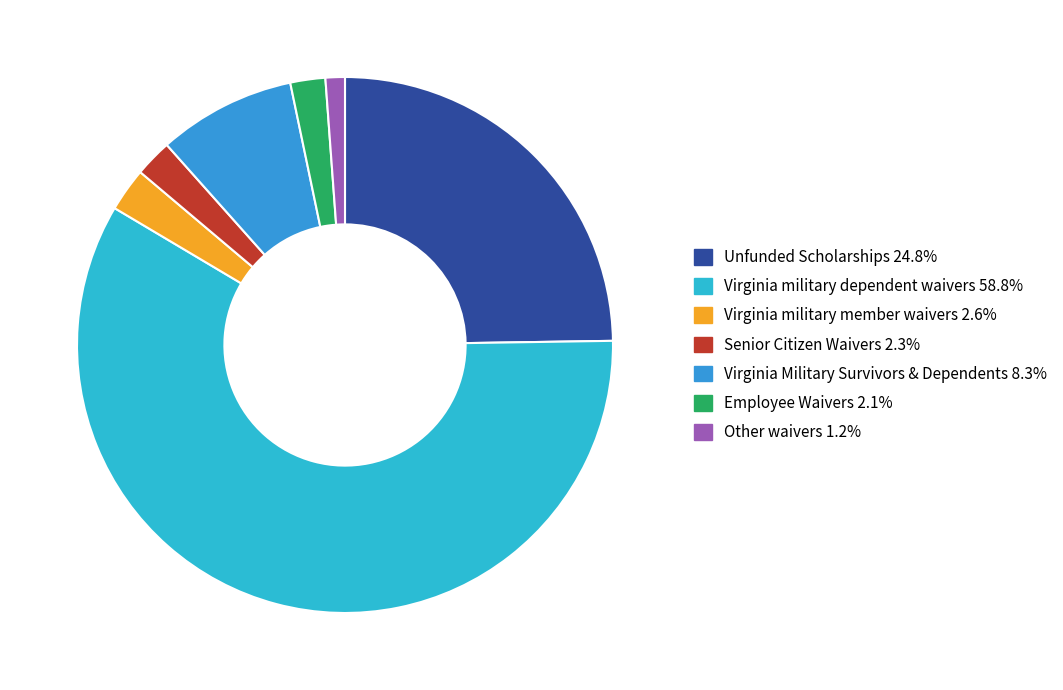

Is it true that Virginia military dependent waivers is 53% of the pie?

False